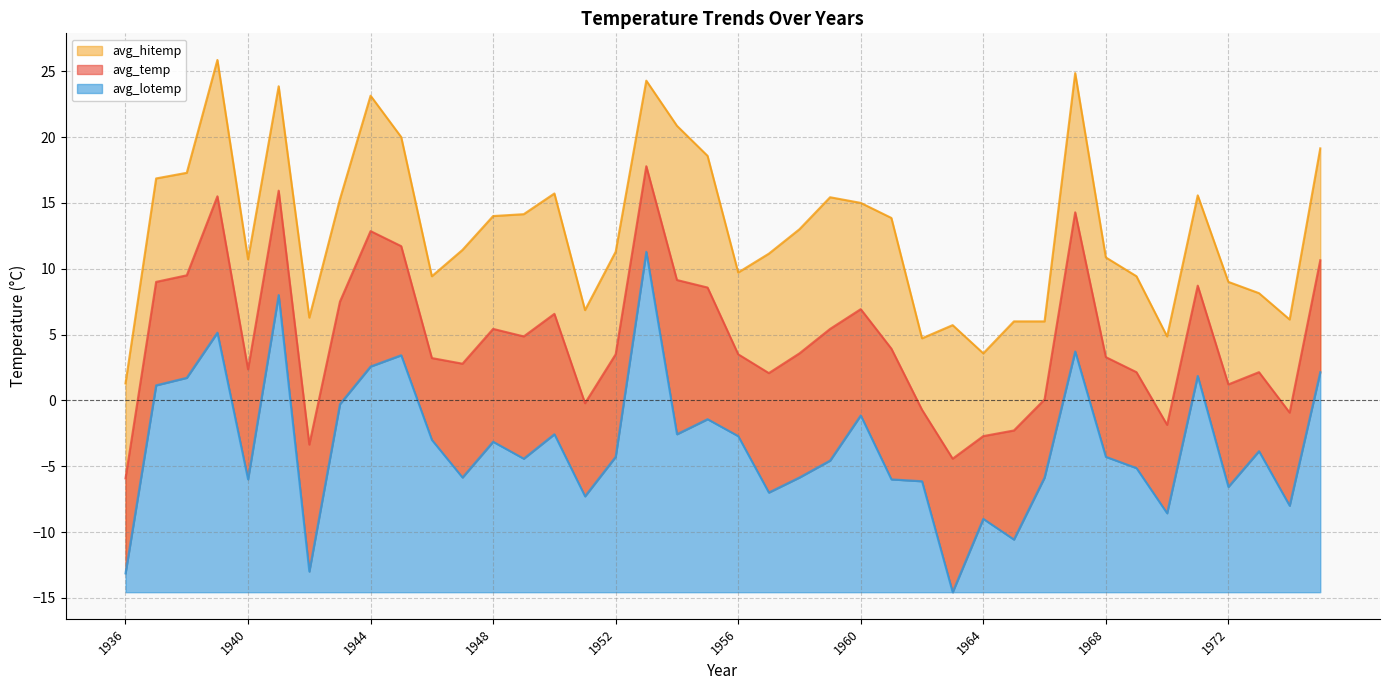

True or false: avg_temp and avg_lotemp intersect in this chart.

False